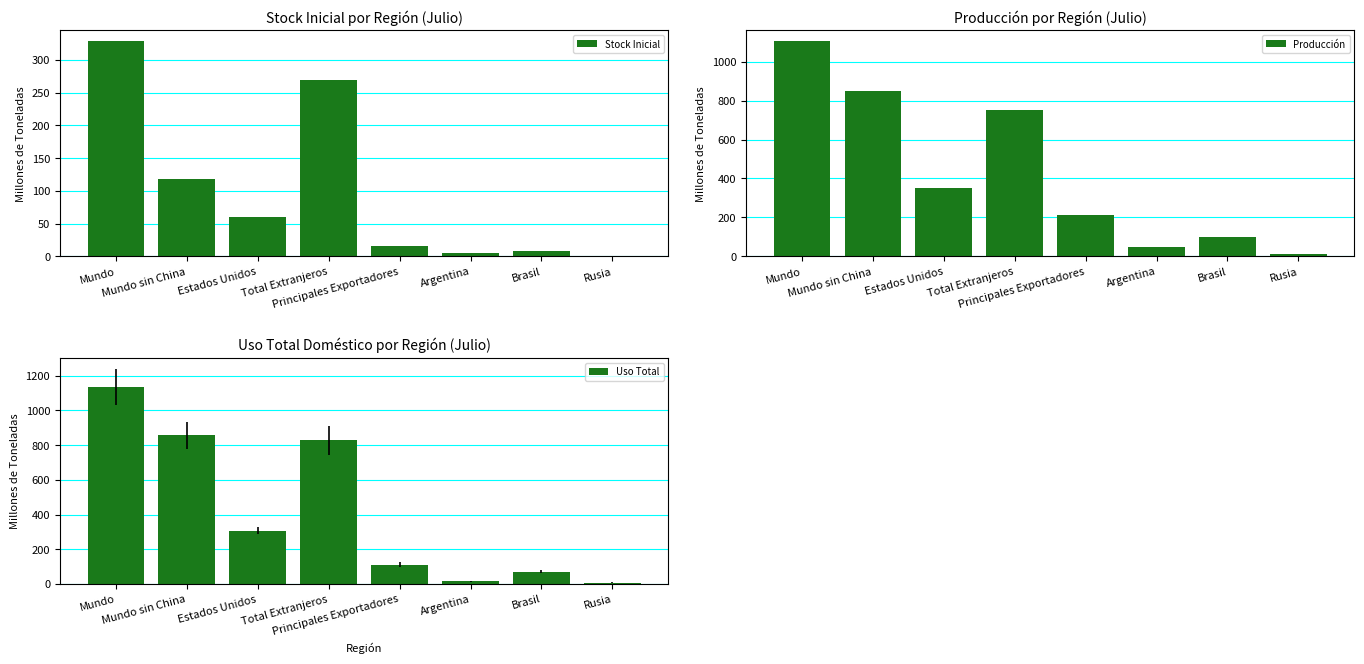

What is the difference between the second highest and minimum values in the Producción series?

837.6